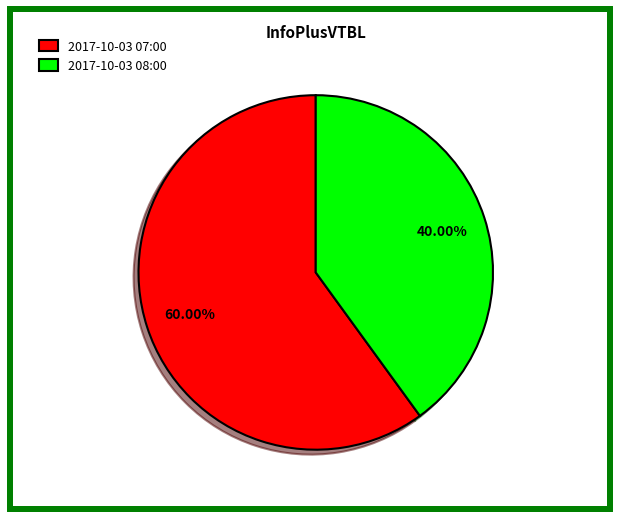

Is there any slice that represents more than half of the pie?

Yes